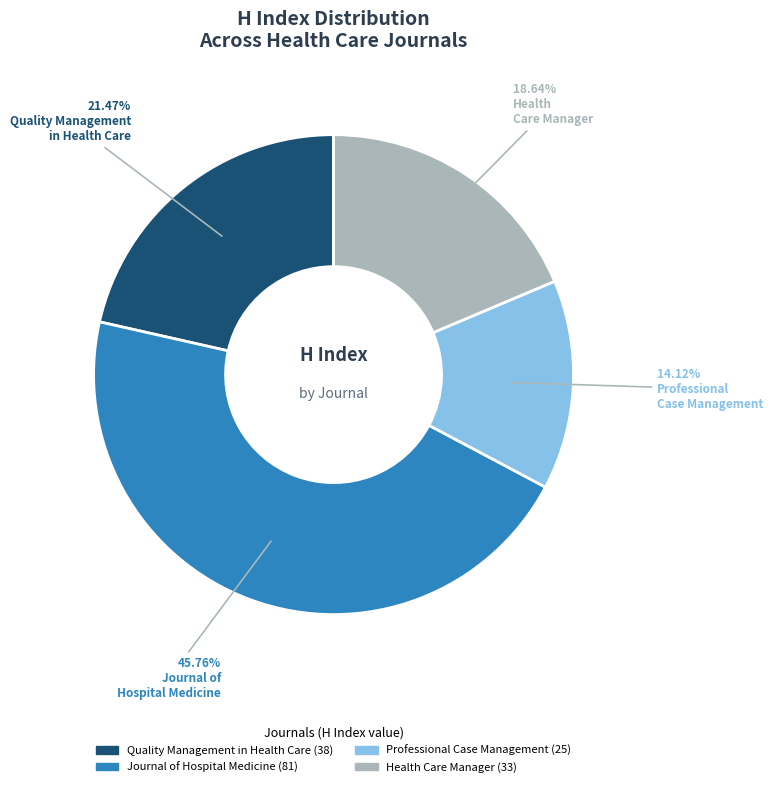

Between Quality Management in Health Care and Journal of Hospital Medicine, which is larger?

Journal of Hospital Medicine